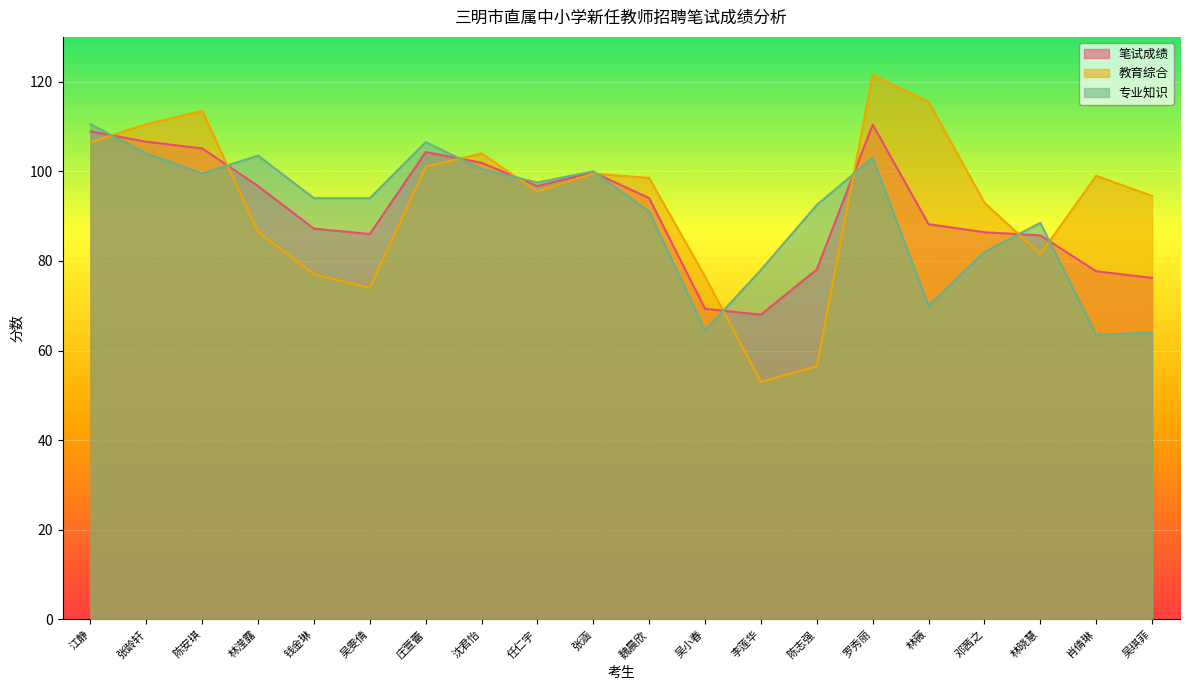

Reading left to right, transcribe all the data shown in this chart.

笔试成绩: 江静=108.9	张龄轩=106.6	陈安琪=105.1	林滢露=96.7	钱金琳=87.2	吴雯倩=86.0	庄萱蕾=104.3	沈君怡=101.9	任仁宇=96.7	张涵=99.8	魏晨欣=94.0	吴小春=69.3	李莲华=68.0	陈志强=78.1	罗秀丽=110.4	林薇=88.2	邓茜之=86.4	林晓慧=85.7	肖倩琳=77.7	吴琪菲=76.2
教育综合: 江静=106.5	张龄轩=110.5	陈安琪=113.5	林滢露=86.5	钱金琳=77.0	吴雯倩=74.0	庄萱蕾=101.0	沈君怡=104.0	任仁宇=95.5	张涵=99.5	魏晨欣=98.5	吴小春=76.5	李莲华=53.0	陈志强=56.5	罗秀丽=121.5	林薇=115.5	邓茜之=93.0	林晓慧=81.5	肖倩琳=99.0	吴琪菲=94.5
专业知识: 江静=110.5	张龄轩=104.0	陈安琪=99.5	林滢露=103.5	钱金琳=94.0	吴雯倩=94.0	庄萱蕾=106.5	沈君怡=100.5	任仁宇=97.5	张涵=100.0	魏晨欣=91.0	吴小春=64.5	李莲华=78.0	陈志强=92.5	罗秀丽=103.0	林薇=70.0	邓茜之=82.0	林晓慧=88.5	肖倩琳=63.5	吴琪菲=64.0